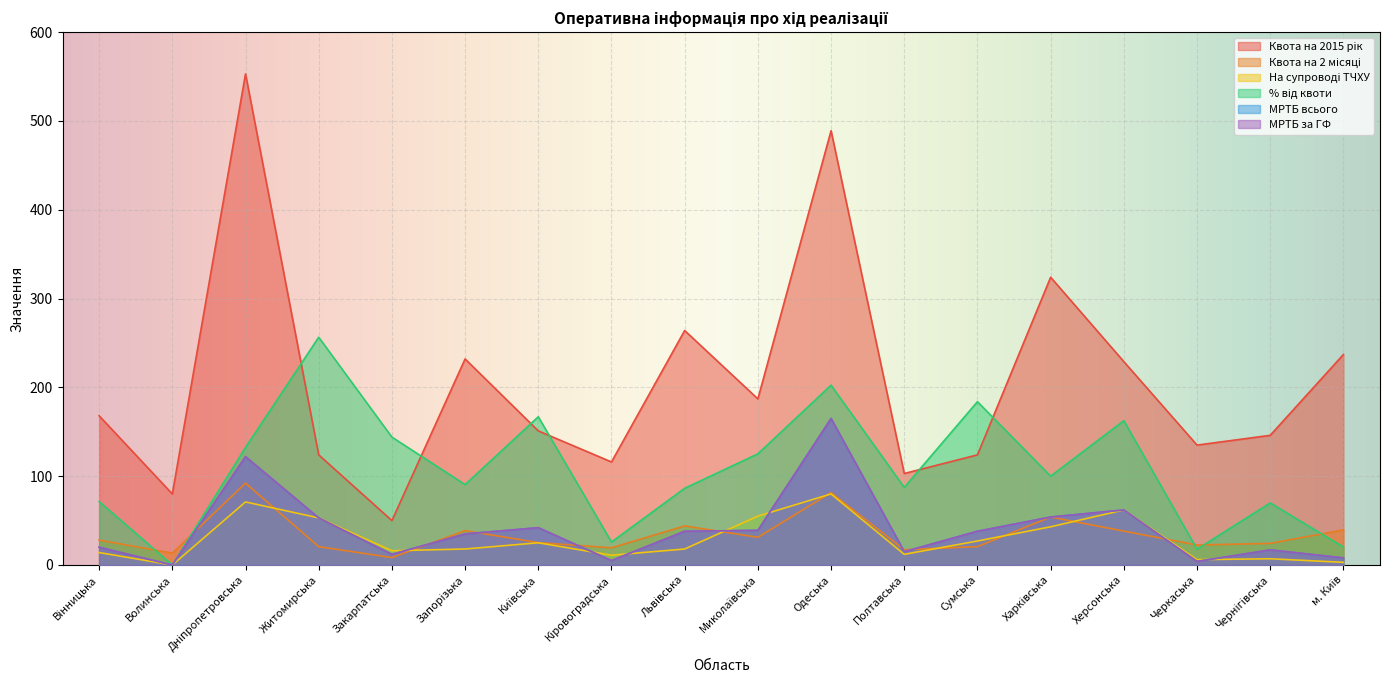

Reading left to right, list all the values displayed in this chart.

Квота на 2015 рік: 168.0	80.0	553.0	124.0	50.0	232.0	151.0	116.0	264.0	187.0	489.0	103.0	124.0	324.0	229.0	135.0	146.0	237.0
Квота на 2 місяці: 28.0	13.3	92.2	20.7	8.3	38.7	25.2	19.3	44.0	31.2	81.5	17.2	20.7	54.0	38.2	22.5	24.3	39.5
На супроводі ТЧХУ: 14.0	0.0	71.0	53.0	16.0	18.0	25.0	11.0	18.0	55.0	80.0	12.0	27.0	43.0	62.0	6.0	7.0	3.0
% від квоти: 71.4	0.0	132.4	256.4	144.0	90.5	166.9	25.9	86.4	125.1	202.4	87.4	183.9	100.0	162.4	17.8	69.9	20.2
МРТБ всього: 20.0	0.0	122.0	53.0	12.0	35.0	42.0	5.0	38.0	39.0	165.0	15.0	38.0	54.0	62.0	4.0	17.0	8.0
МРТБ за ГФ: 20.0	0.0	122.0	53.0	12.0	35.0	42.0	5.0	38.0	39.0	165.0	15.0	38.0	54.0	62.0	4.0	17.0	8.0